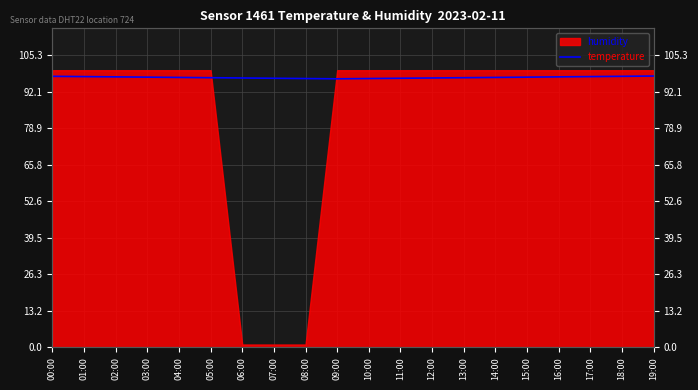

True or false: there are more than 2 points higher than both neighbors.

False